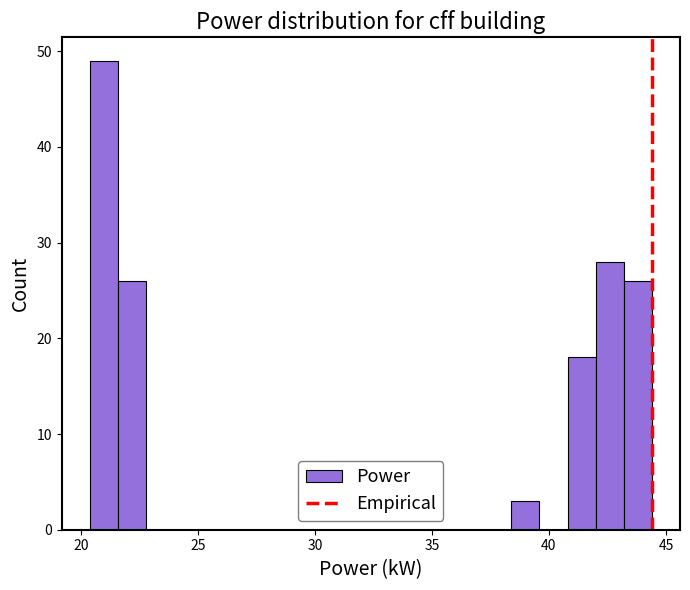

Read against the x-axis, roughly where is the centre of the tallest bar?

21.0